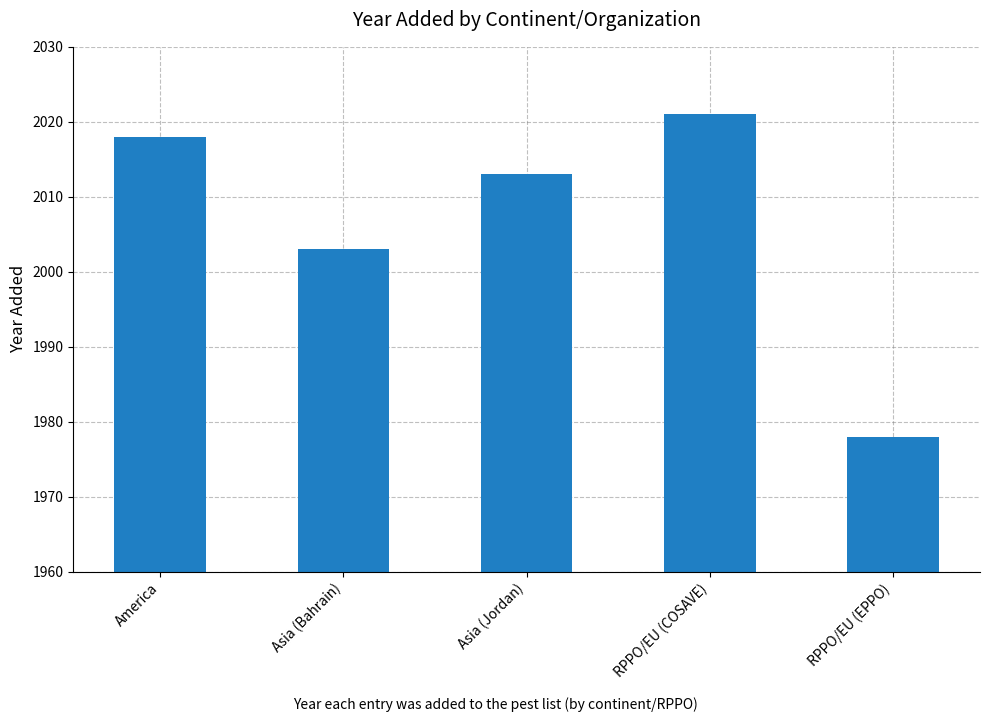

Rank the categories by value from highest to lowest.

RPPO/EU (COSAVE), America, Asia (Jordan), Asia (Bahrain), RPPO/EU (EPPO)